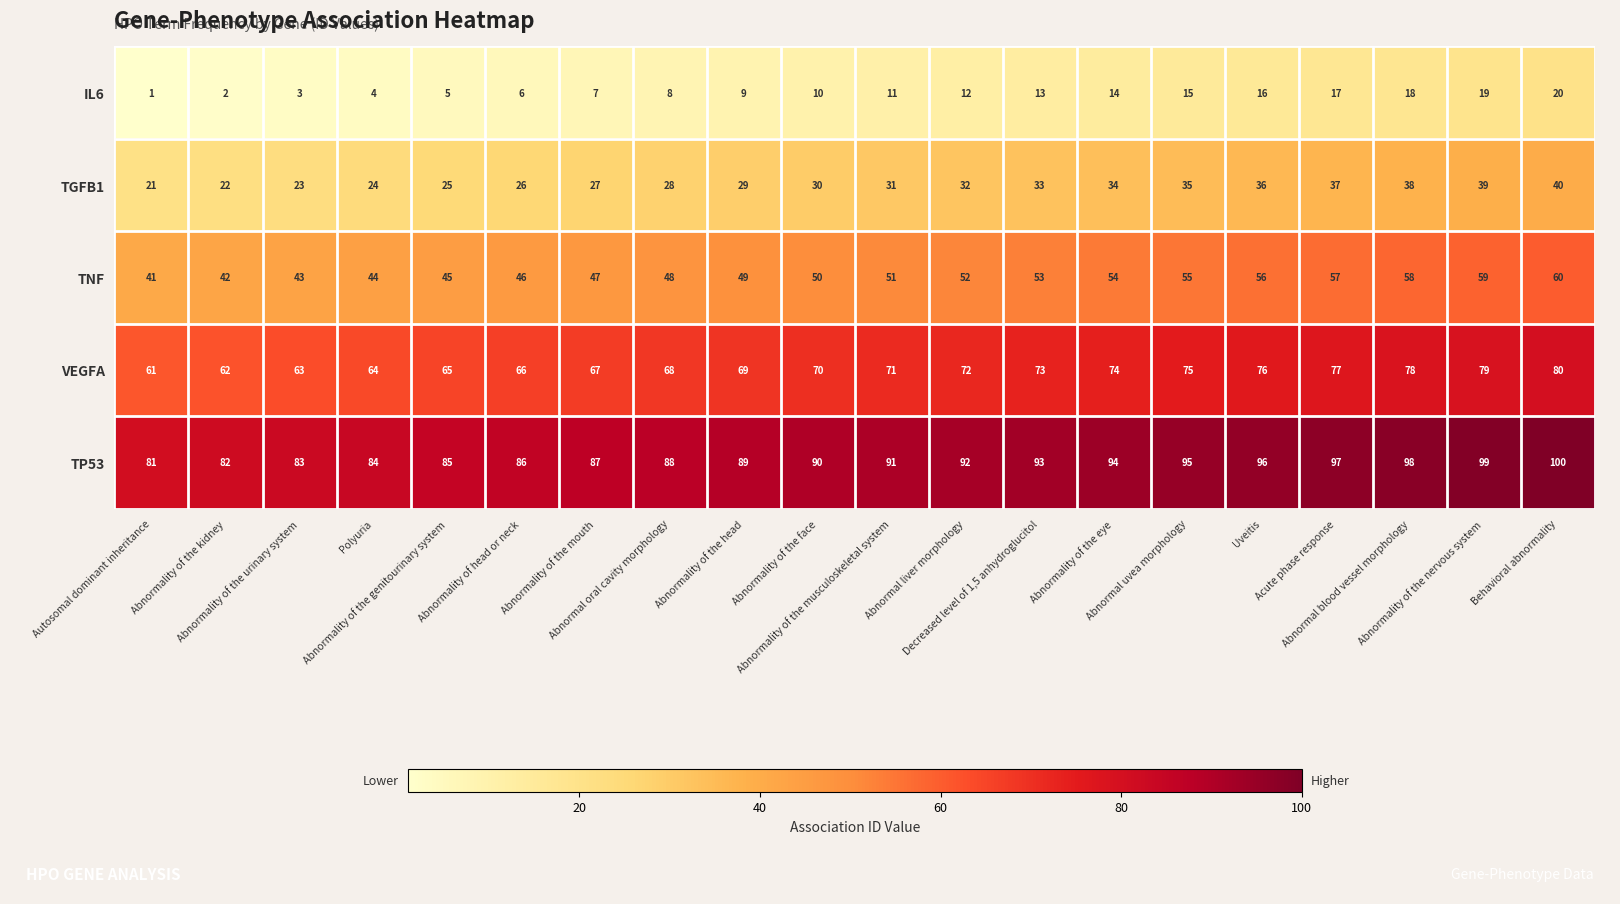

What is the maximum value for TP53?

100